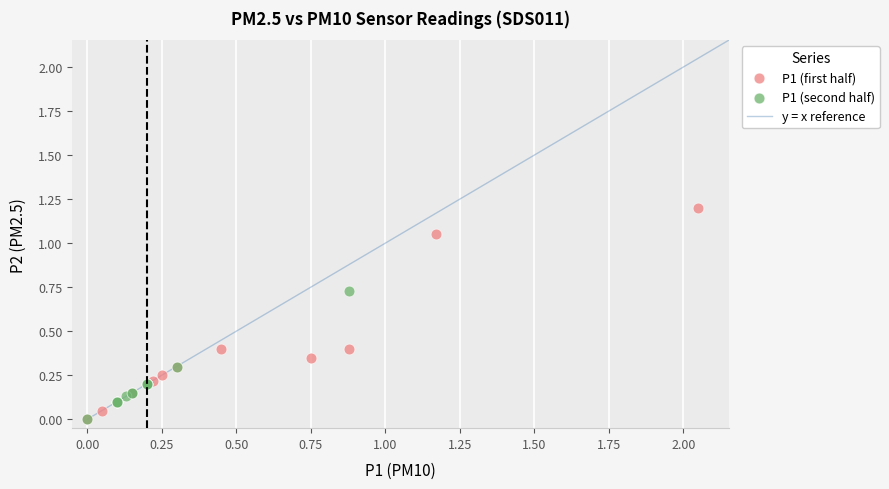

Which series has the widest spread of Y values?

P1 (first half)